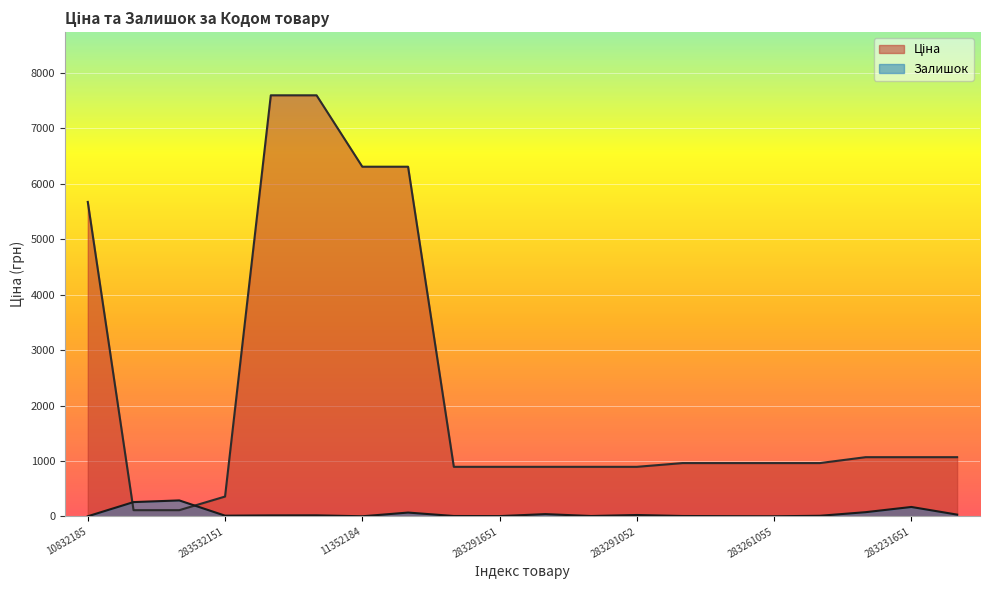

Does the chart display data point markers on the line(s)?

No